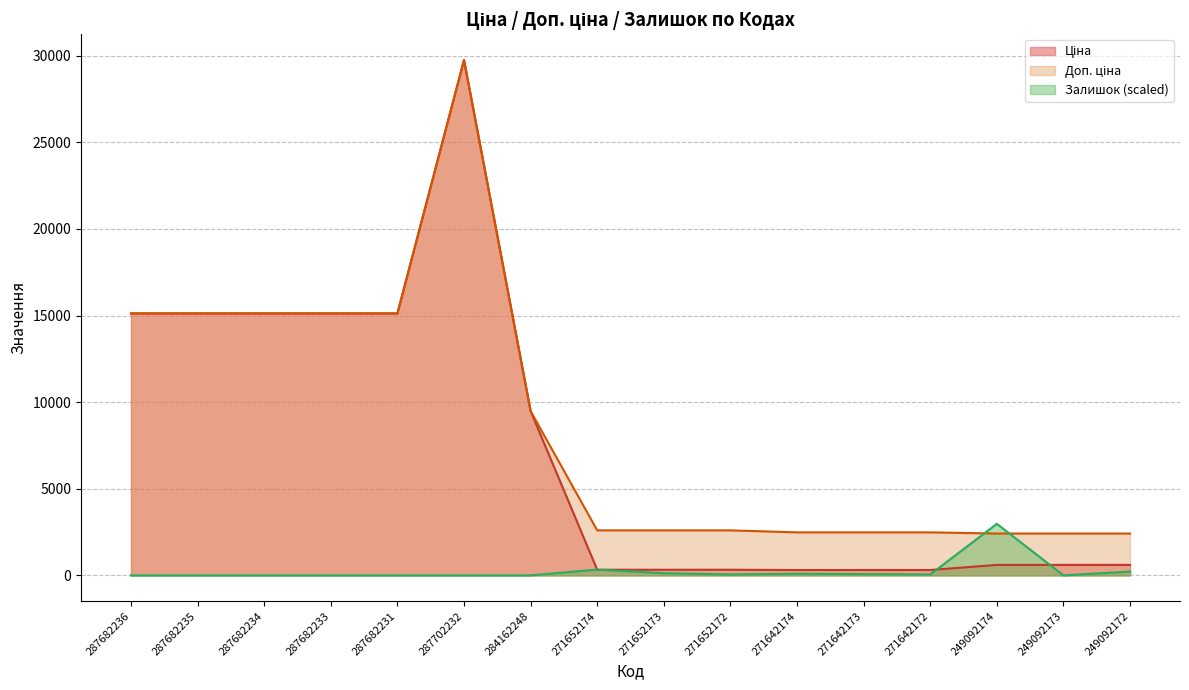

Rank the series by their maximum value, from highest to lowest.

Ціна, Доп. ціна, Залишок